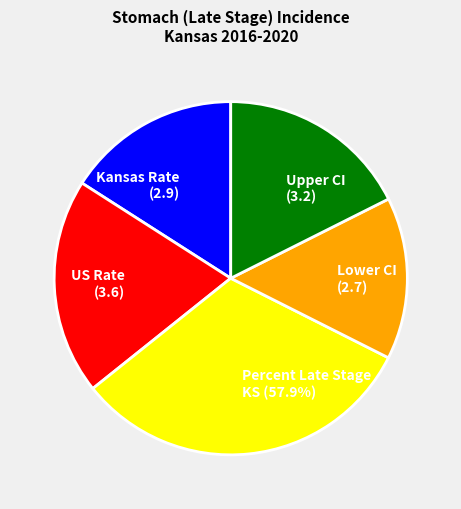

Does any single category account for the majority?

No